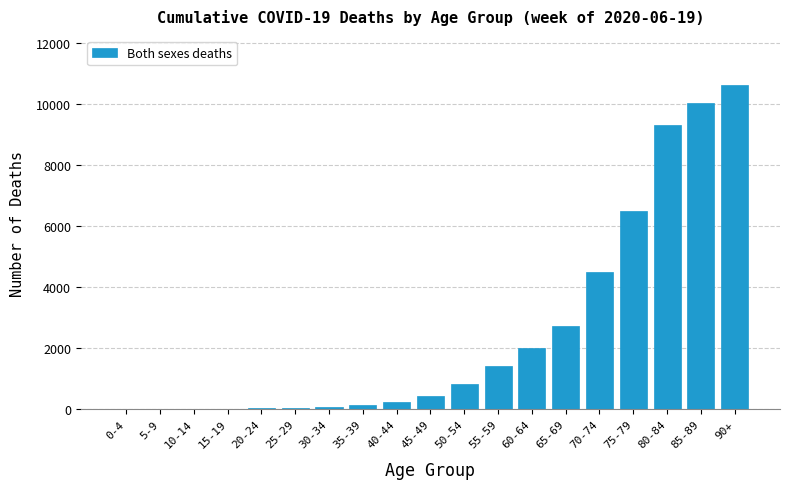

What is the sum of all values?

49001